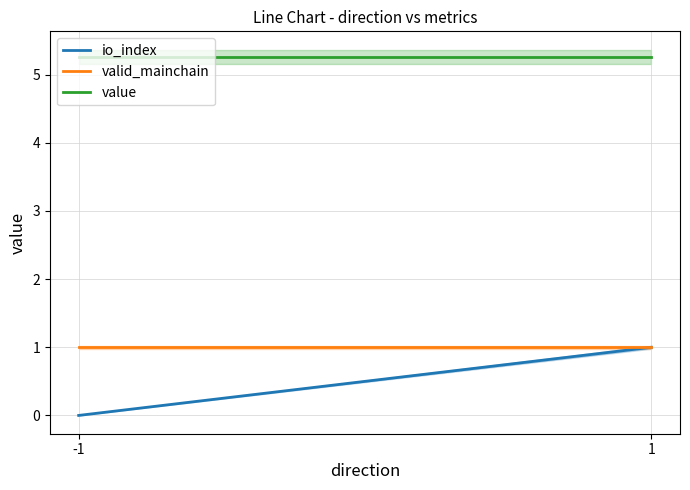

What is the value of the valid_mainchain point at the 1st from the left?

1.0